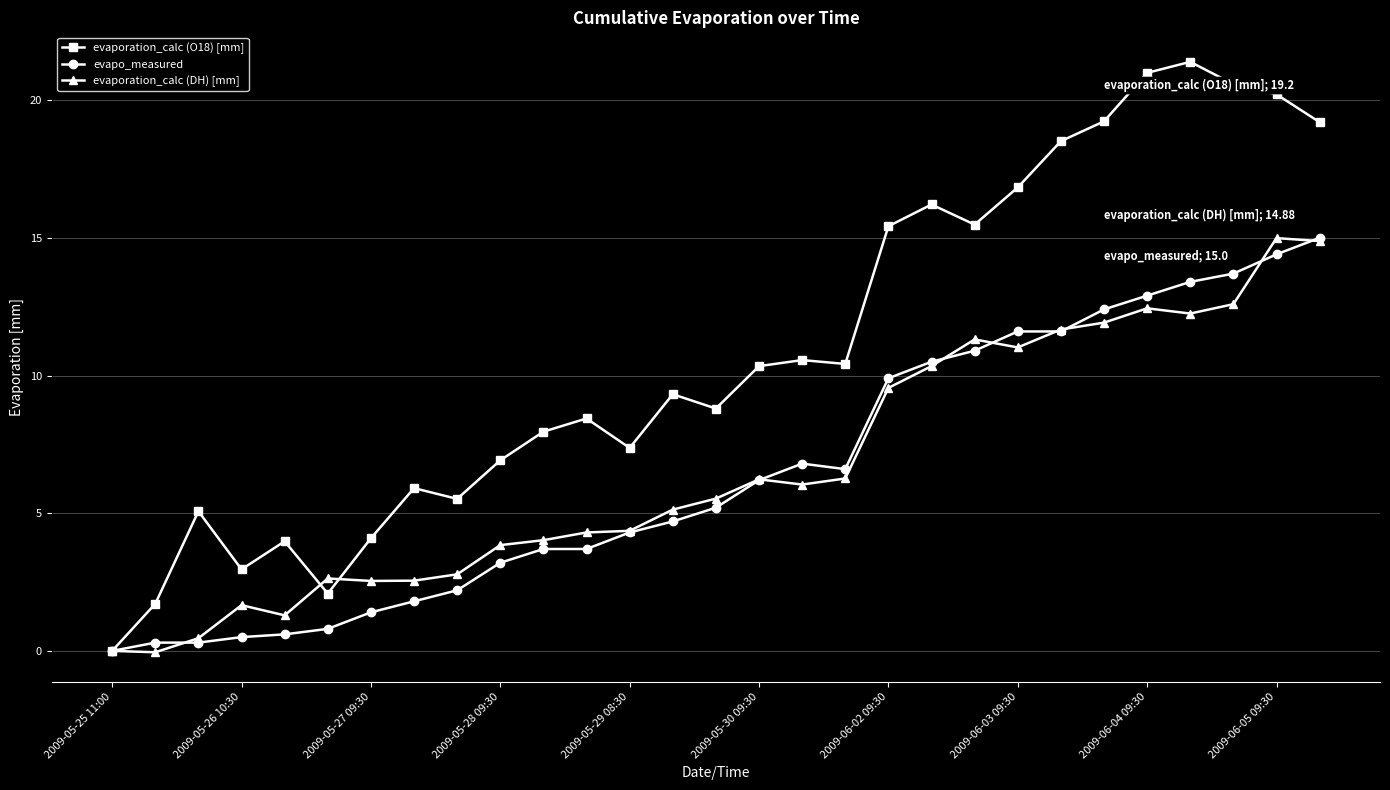

Which series has the largest range (max minus min)?

evaporation_calc (O18) [mm]